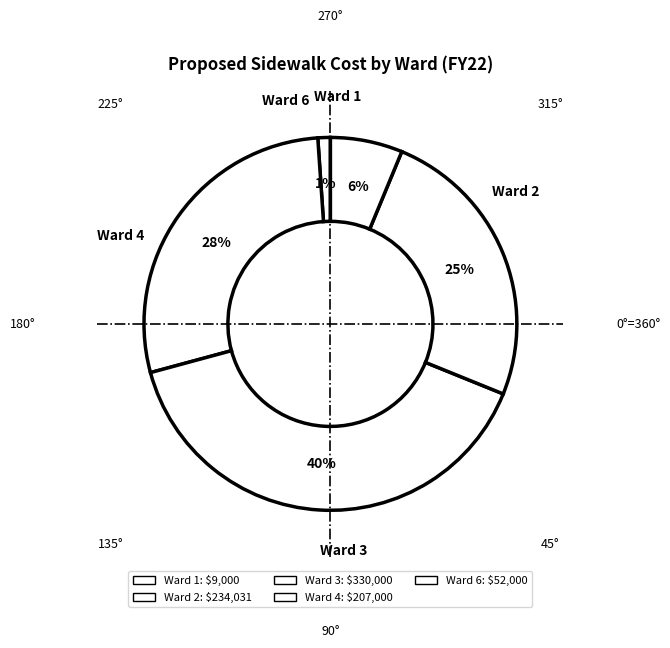

How many segments does this pie chart have?

5